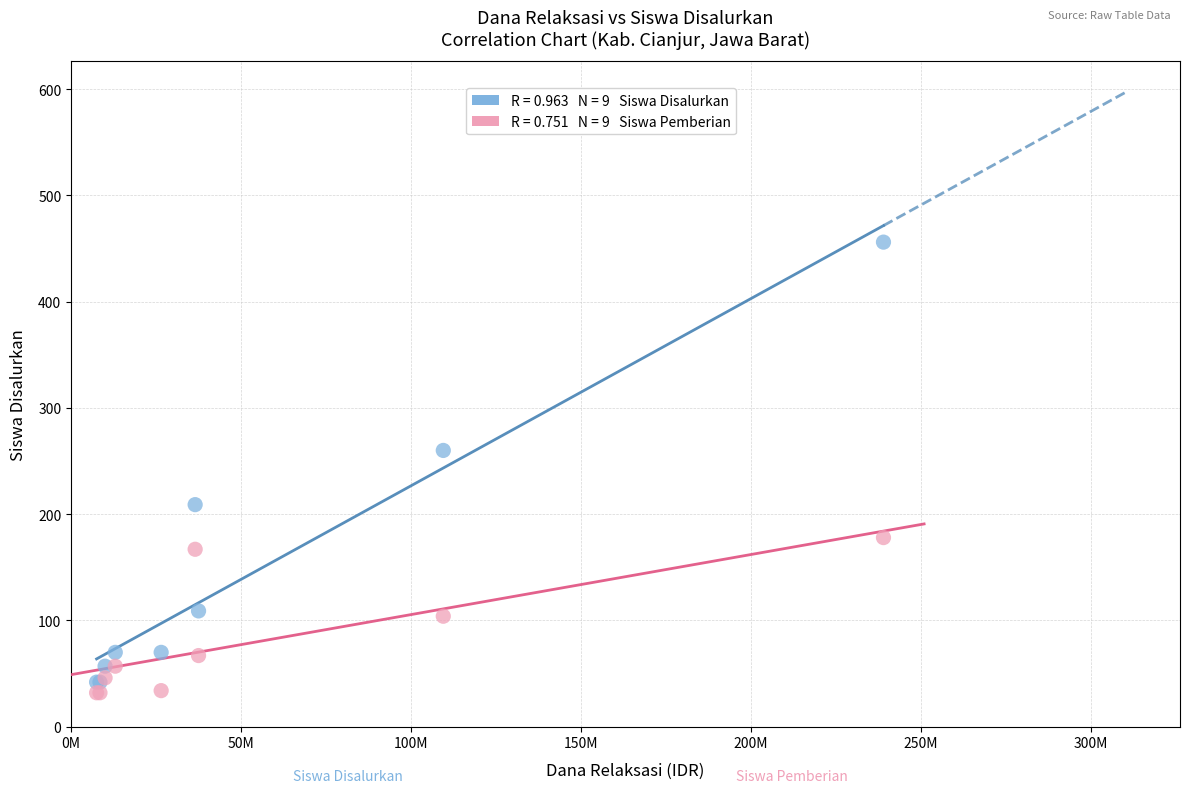

Across all series, what Y value is closest to 244?

260